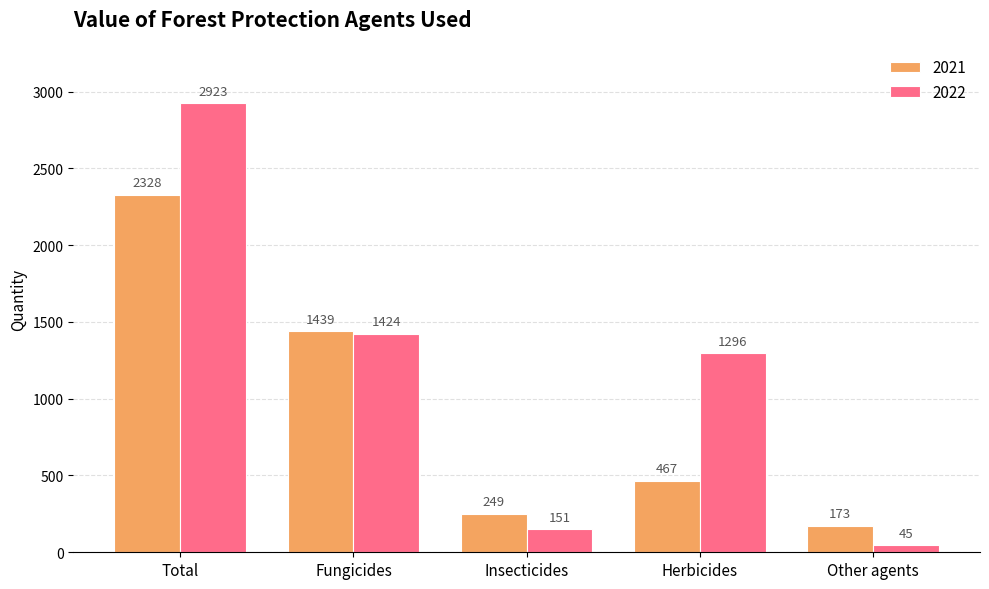

The 2021 series shows 1206 at Total. True or false?

False